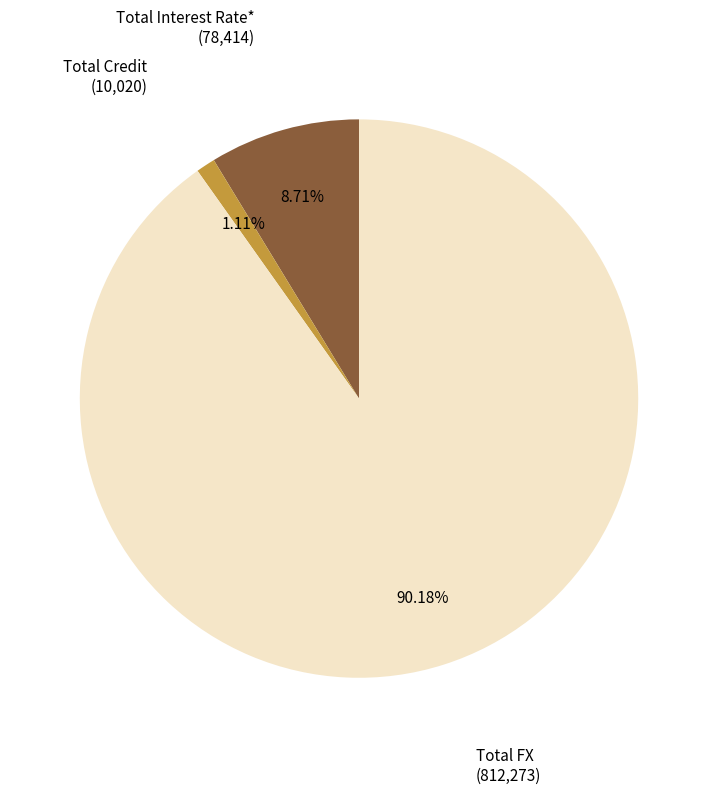

Is there a majority slice in this chart?

Yes